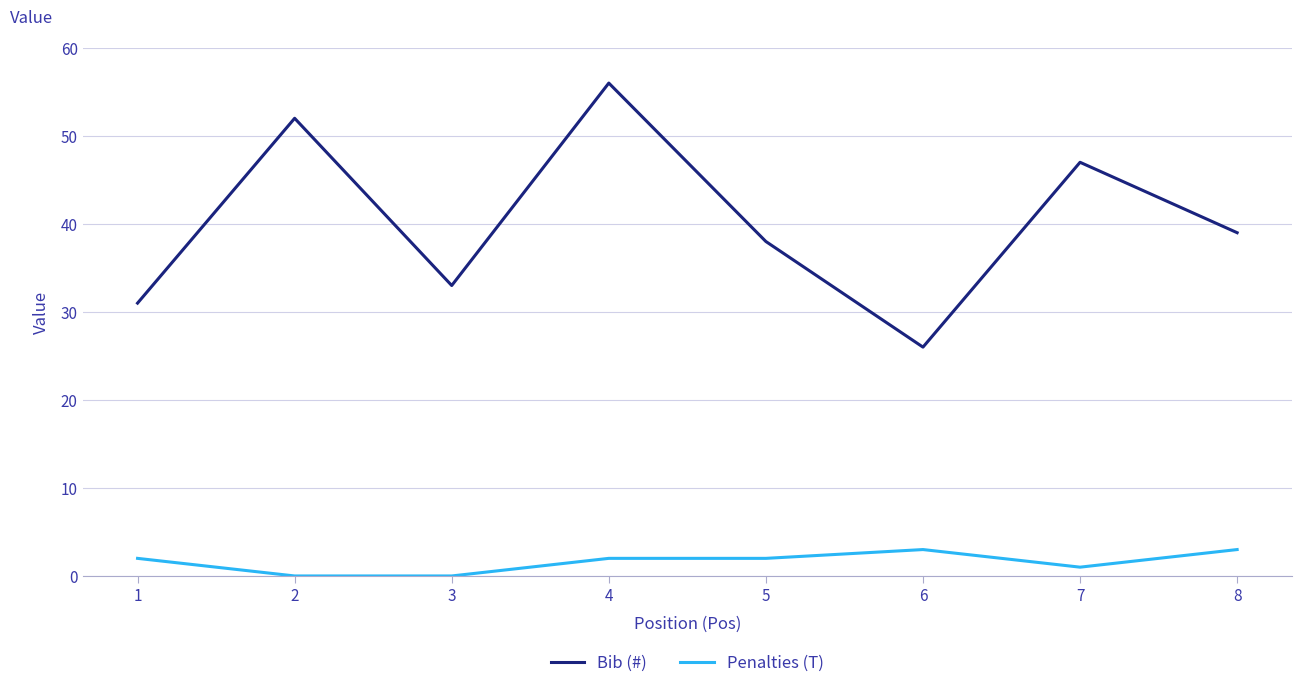

What is the average value of the Bib (#) series?

40